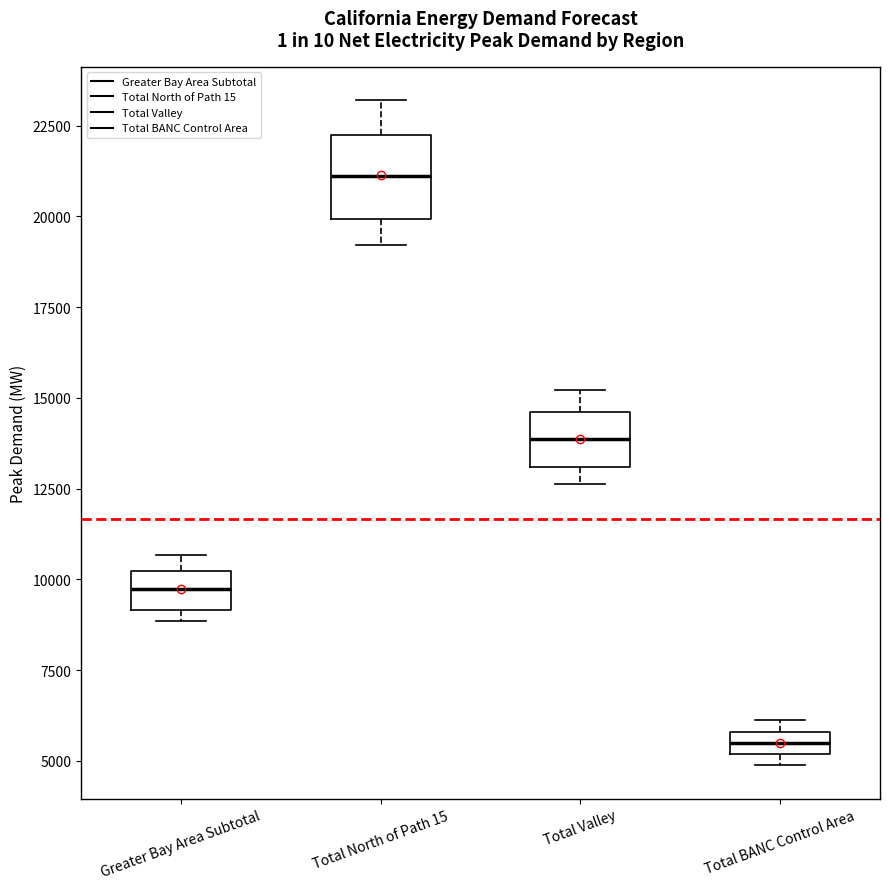

Which box is the tallest, from its lower edge to its upper edge?

Total North of Path 15